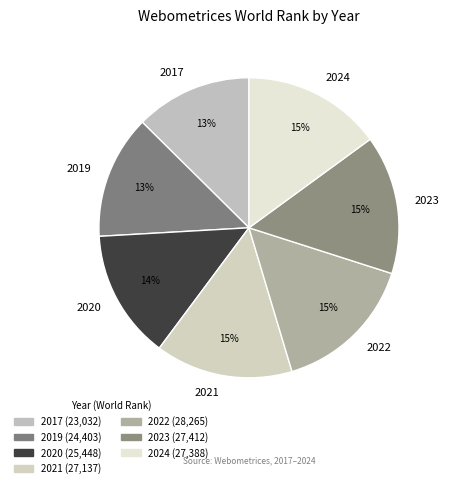

To the nearest percent, what is the average slice percentage?

14%